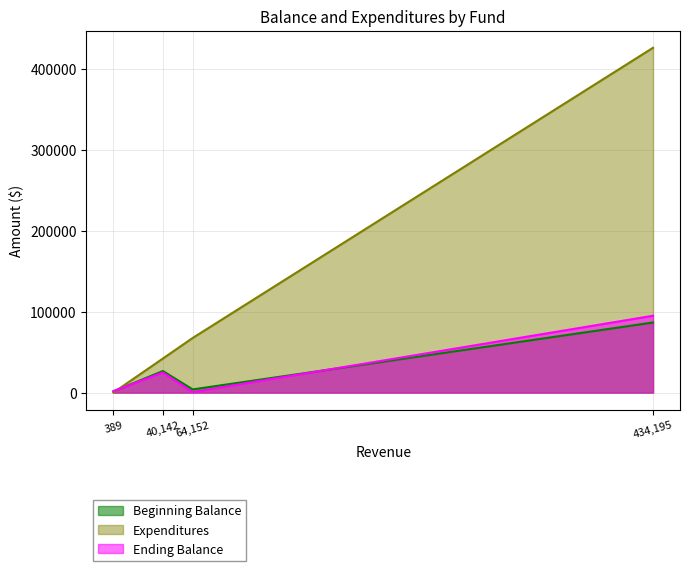

What is the difference between the maximum and minimum values in the Expenditures series?

425856.7